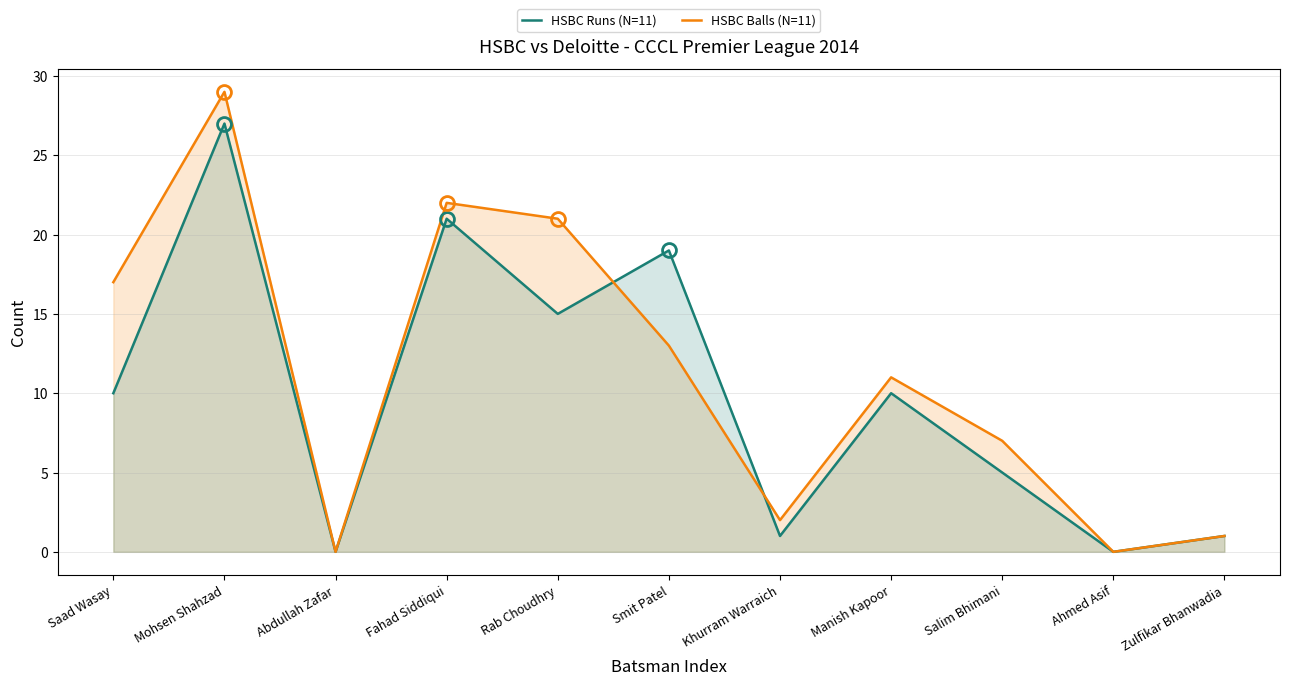

True or false: HSBC Balls (N=11) has more than 0 interior local peaks.

True